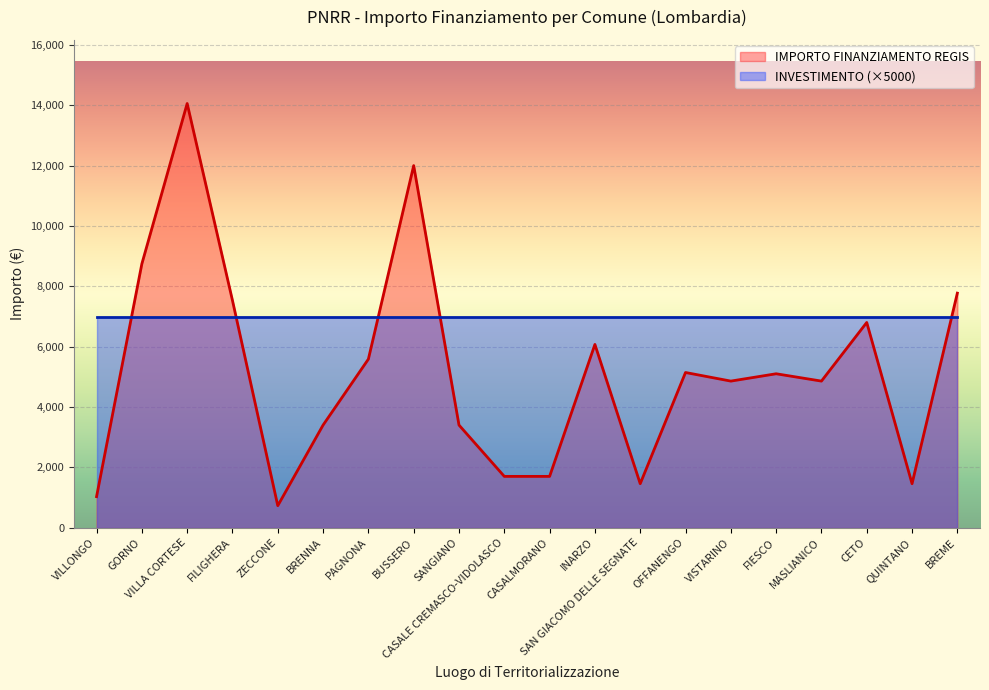

What is the change in value from BRENNA to INARZO?

+2673